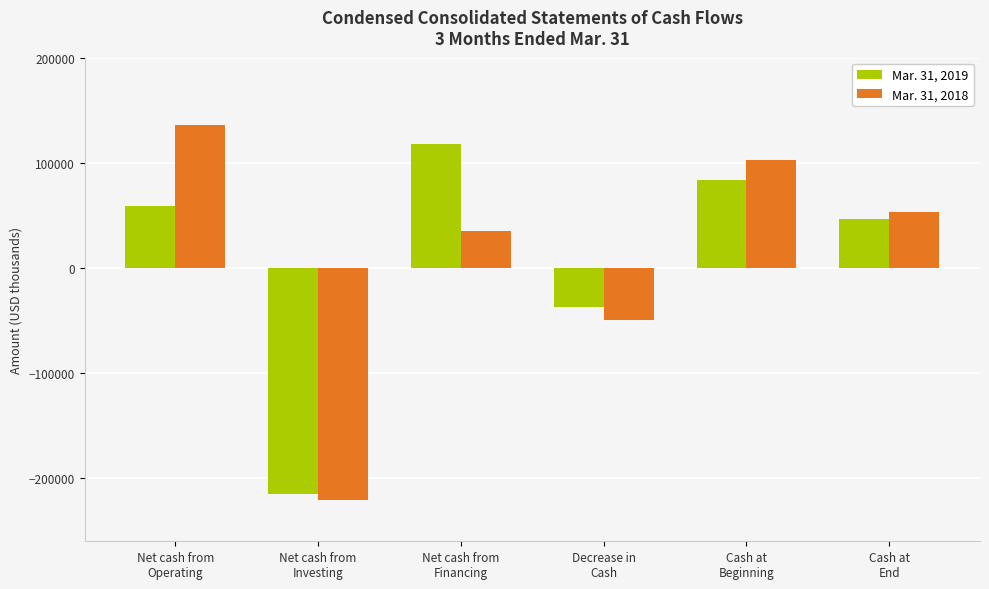

Reading left to right, list all the values displayed in this chart.

Mar. 31, 2019: 59240	-214880	118368	-37272	83984	46712
Mar. 31, 2018: 136149	-220754	34906	-49699	102482	52783